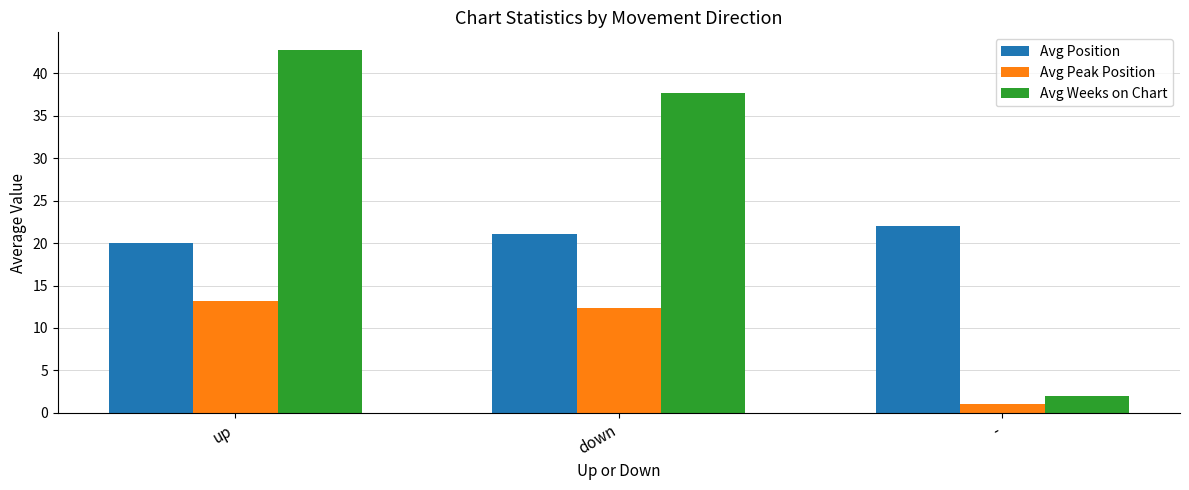

What is the minimum value shown in the chart?

1.0